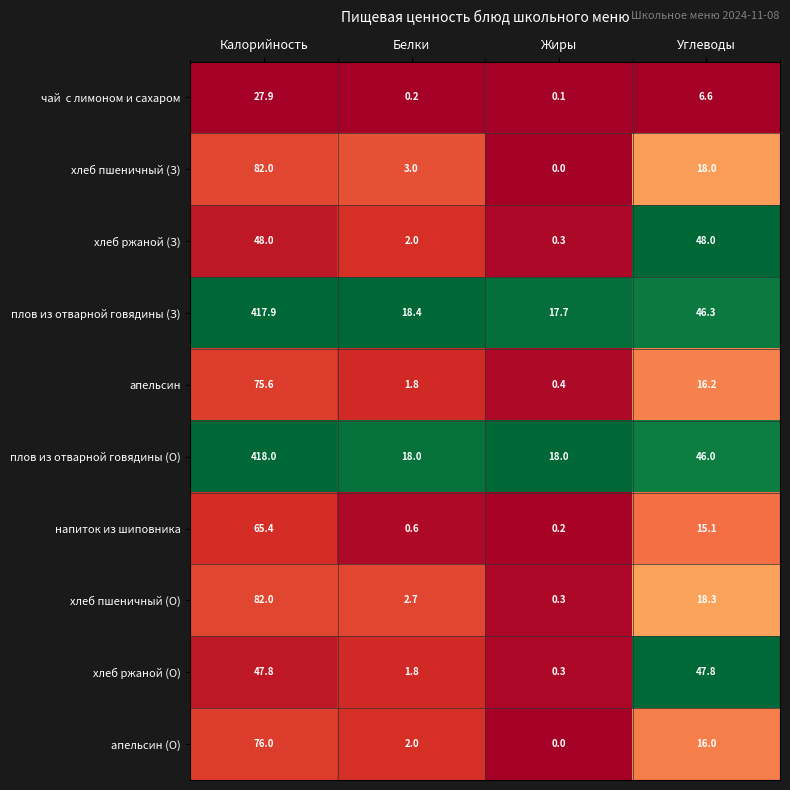

The плов из отварной говядины (О) series shows 18.0 at Жиры. True or false?

True